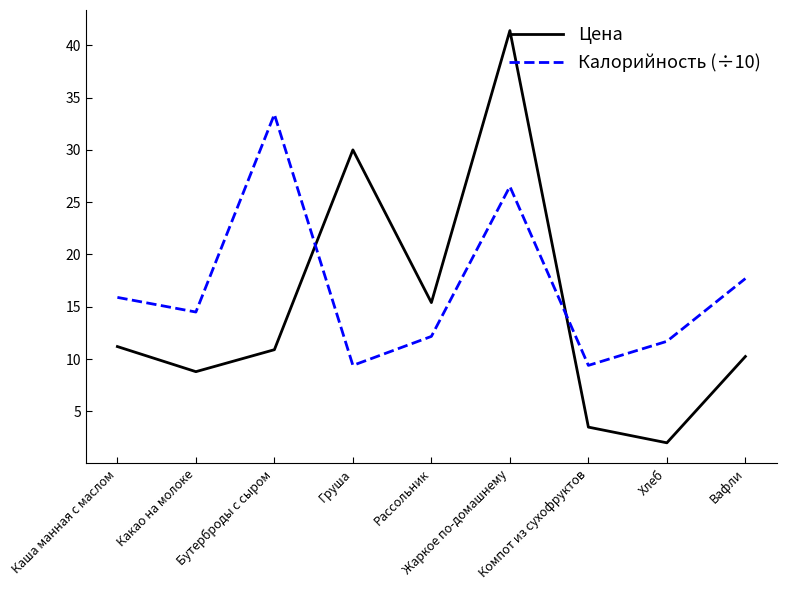

Does the chart have visible grid lines?

No